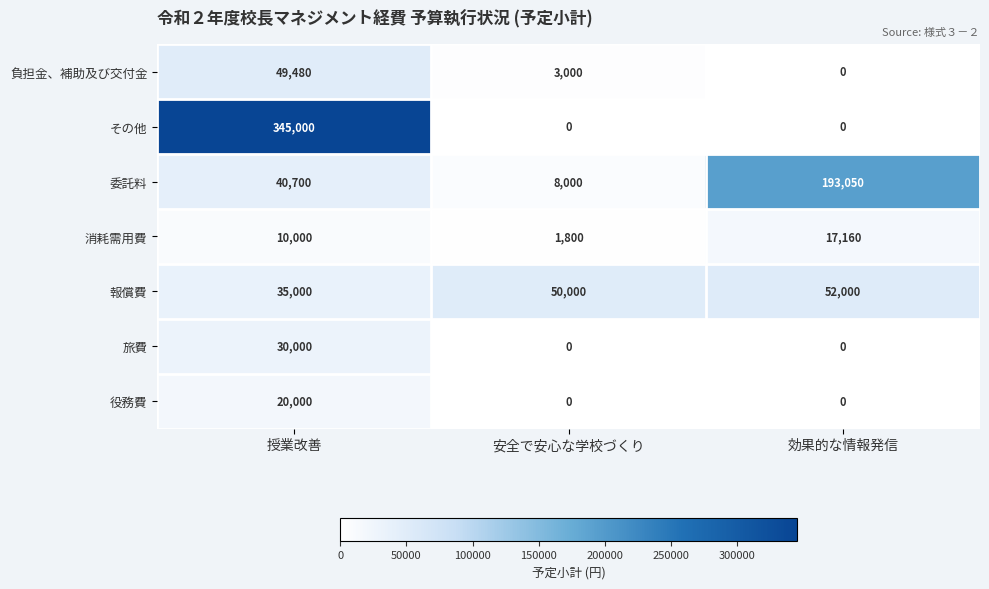

Reading right to left, what are all the values shown in this chart?

負担金、補助及び交付金: 0	3000	49480
その他: 0	0	345000
委託料: 193050	8000	40700
消耗需用費: 17160	1800	10000
報償費: 52000	50000	35000
旅費: 0	0	30000
役務費: 0	0	20000